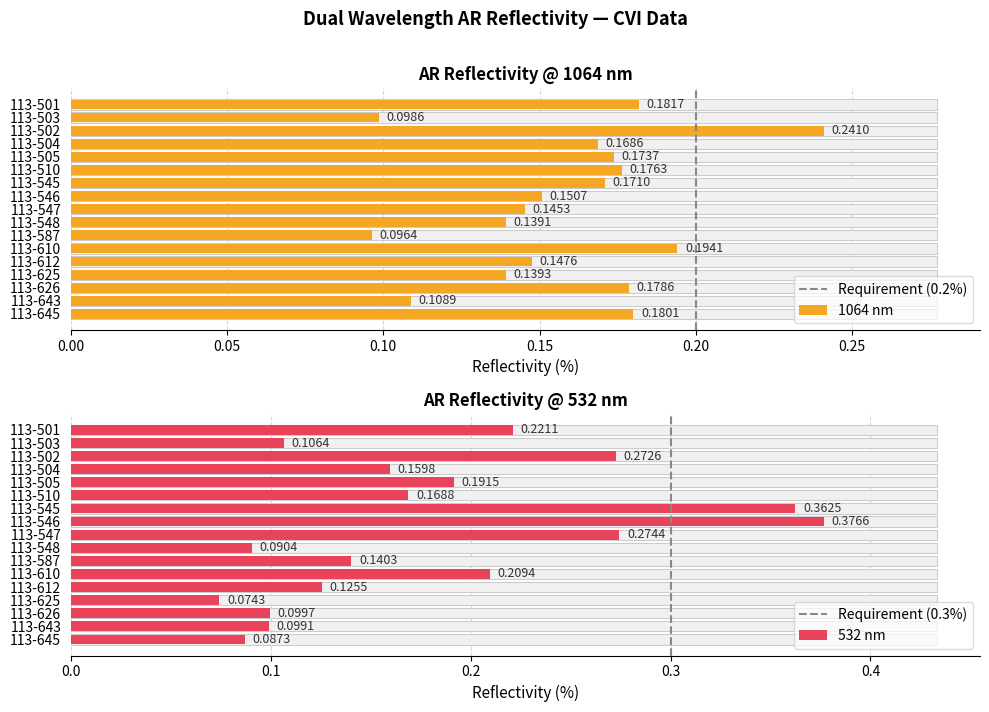

The value of 1064 at 113-502 is 0.2. True or false?

True